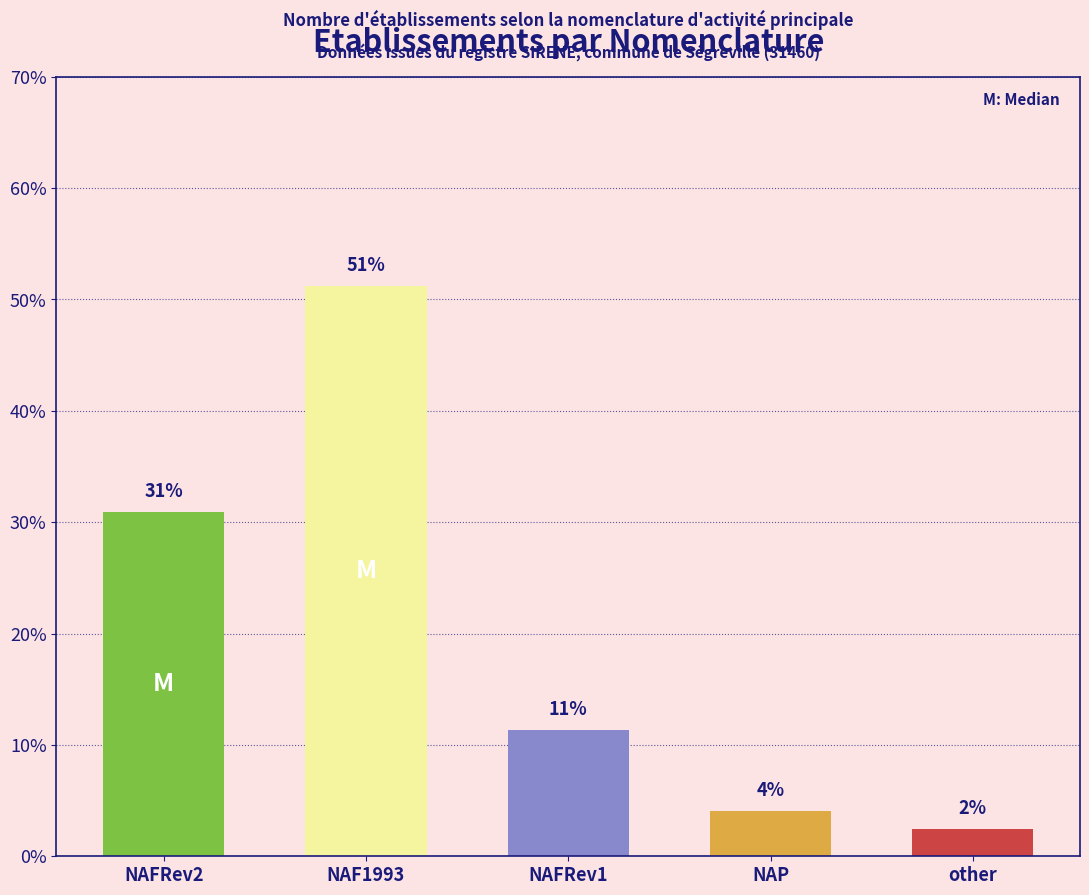

How many bars are there in total?

5